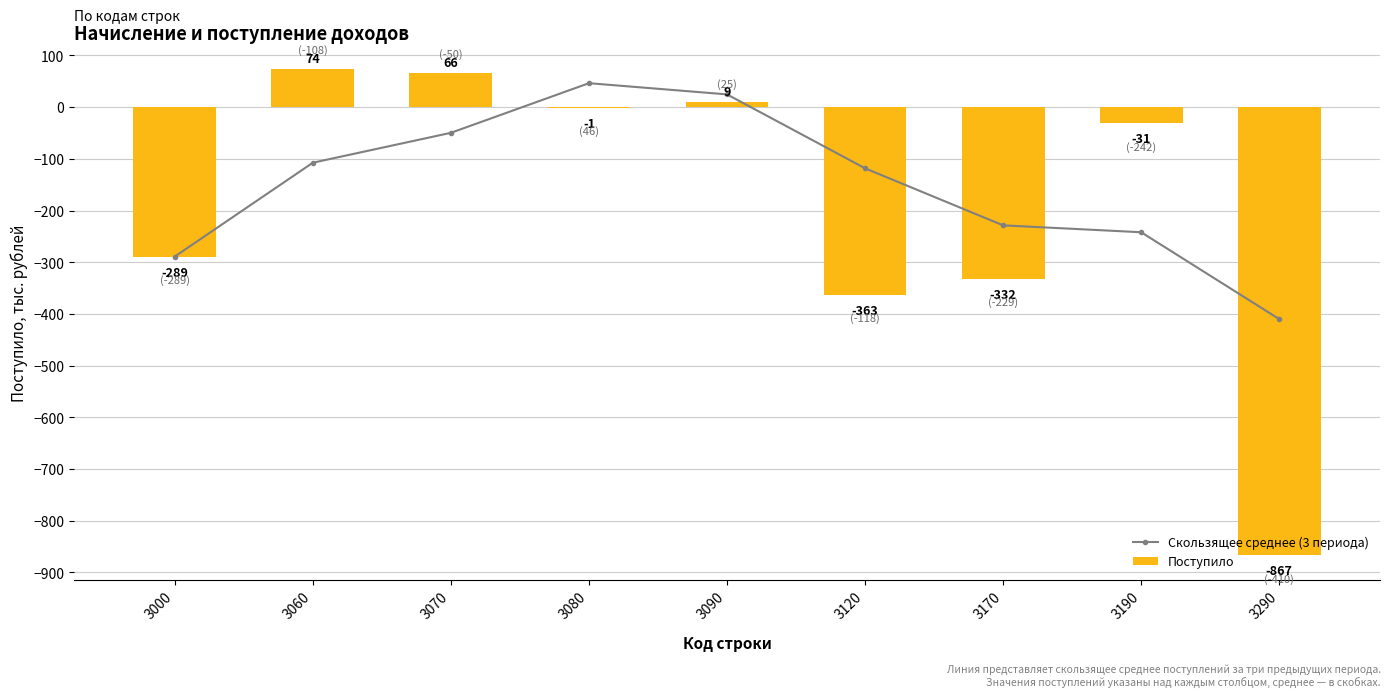

Reading left to right, list all the values displayed in this chart.

Скользящее среднее (3 периода): -289.0	-107.5	-49.7	46.3	24.7	-118.3	-228.7	-242.0	-410.0
Поступило: -289.0	74.0	66.0	-1.0	9.0	-363.0	-332.0	-31.0	-867.0